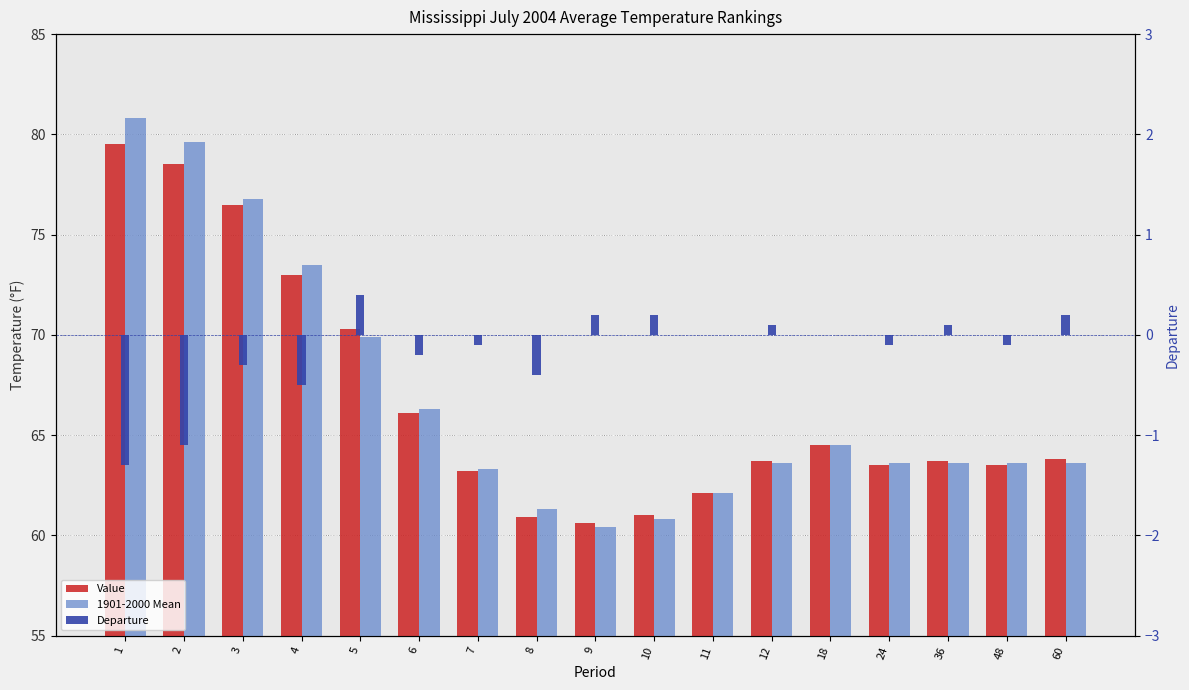

The 1901-2000 Mean series shows 73.5 at 4. True or false?

True